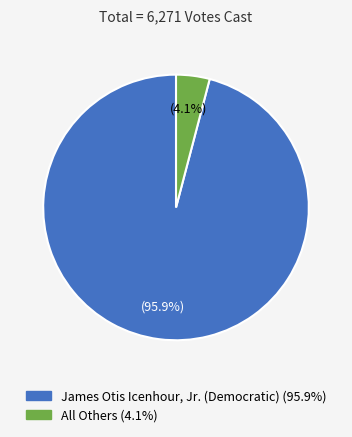

Which category has the smallest portion of the pie?

All Others